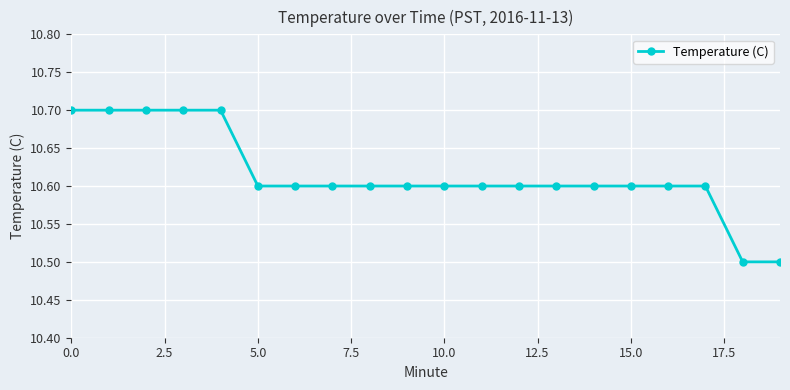

Count the values in the range 10 to 11.

20